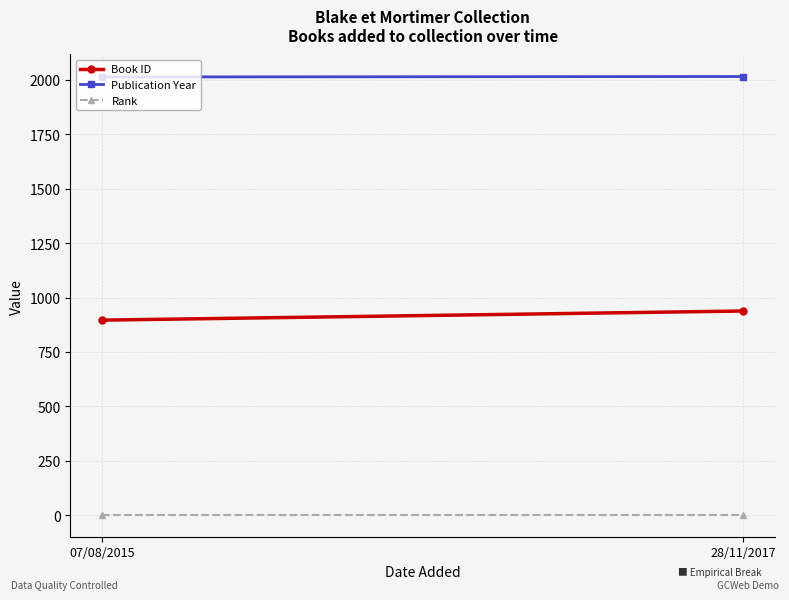

What is the greatest value displayed?

2016